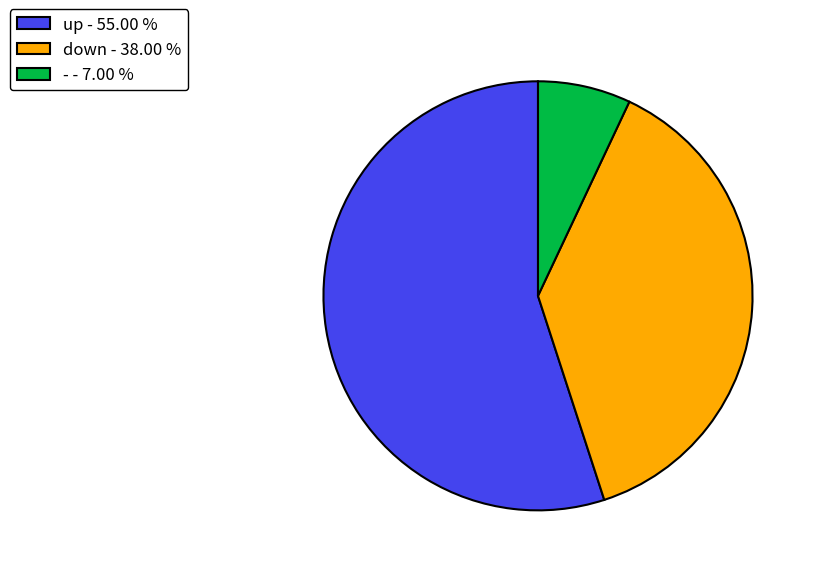

Which slice is the largest?

up